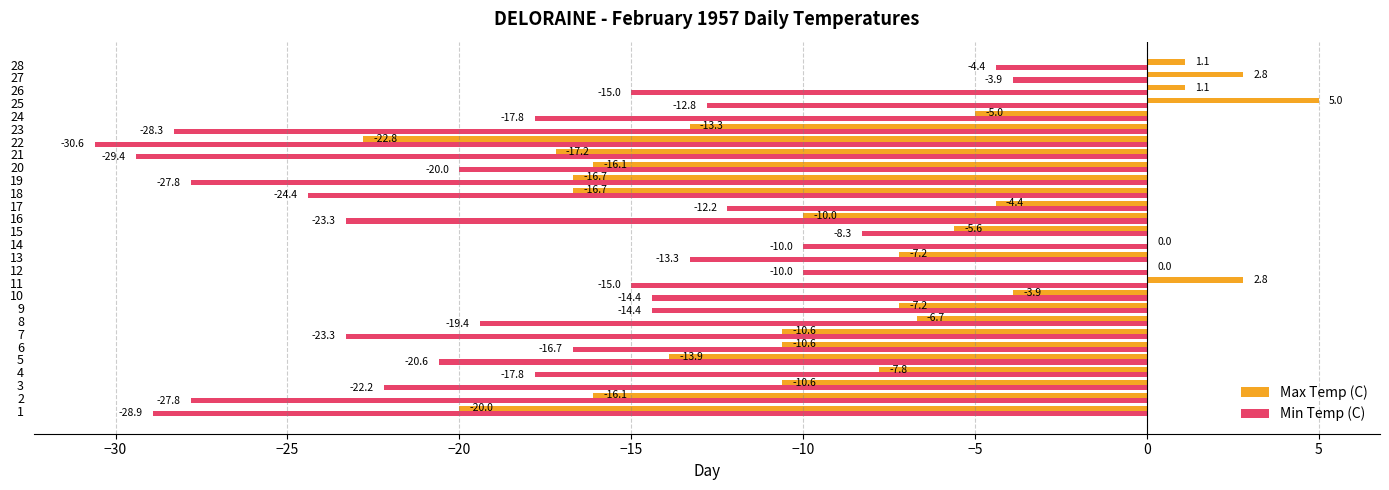

Is the value of Max Temp (C) at 20 greater than the value of Min Temp (C) at 15?

No